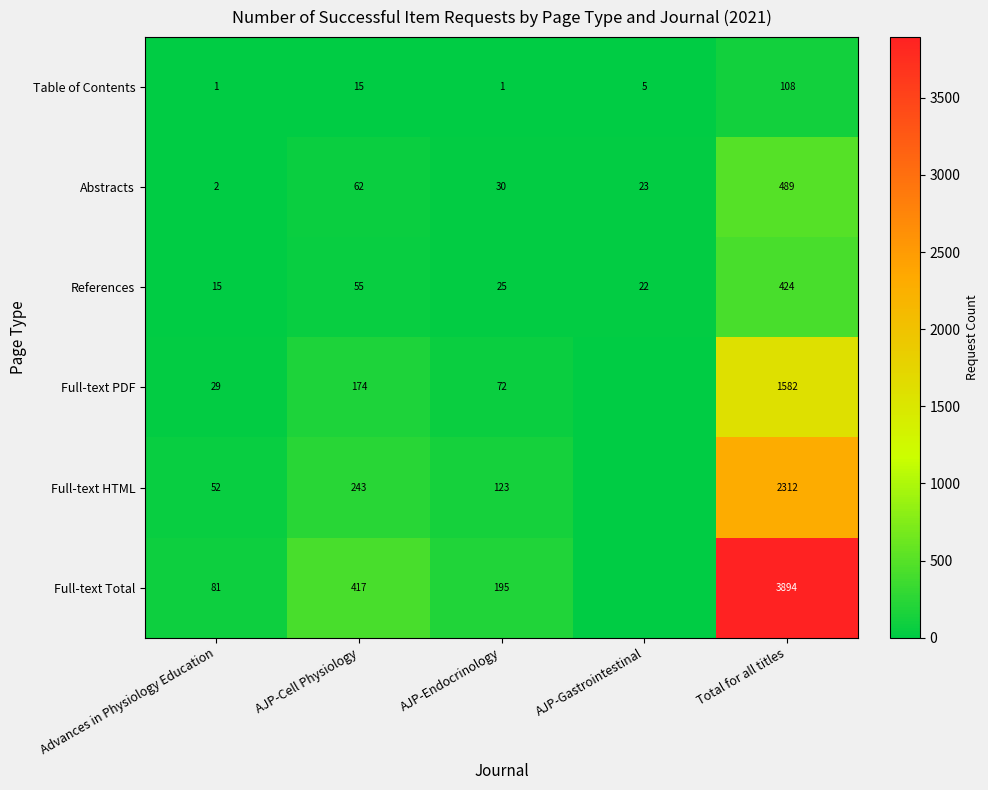

What is the sum of all Table of Contents values?

130